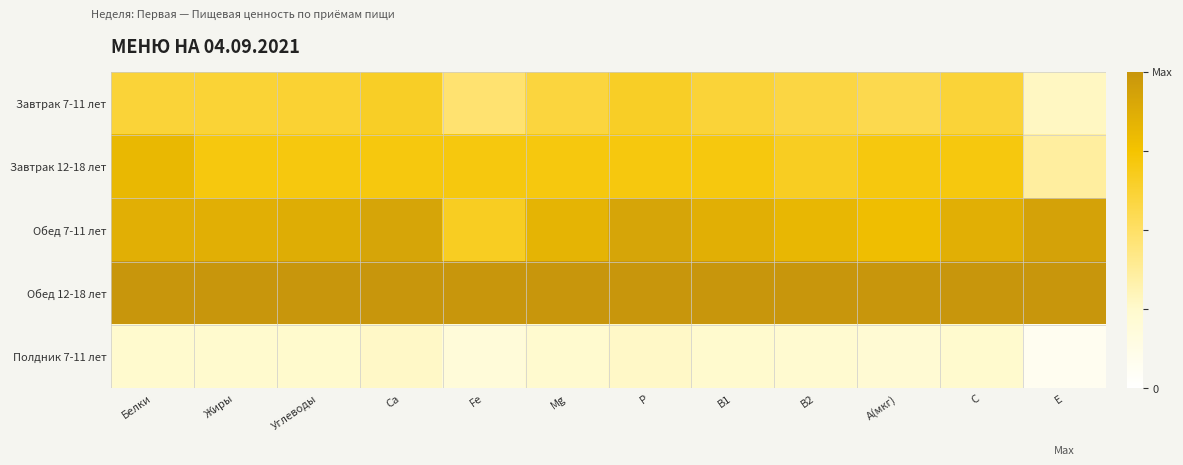

List the series in order of their overall mean, highest first.

Обед 12-18 лет, Обед 7-11 лет, Завтрак 12-18 лет, Завтрак 7-11 лет, Полдник 7-11 лет